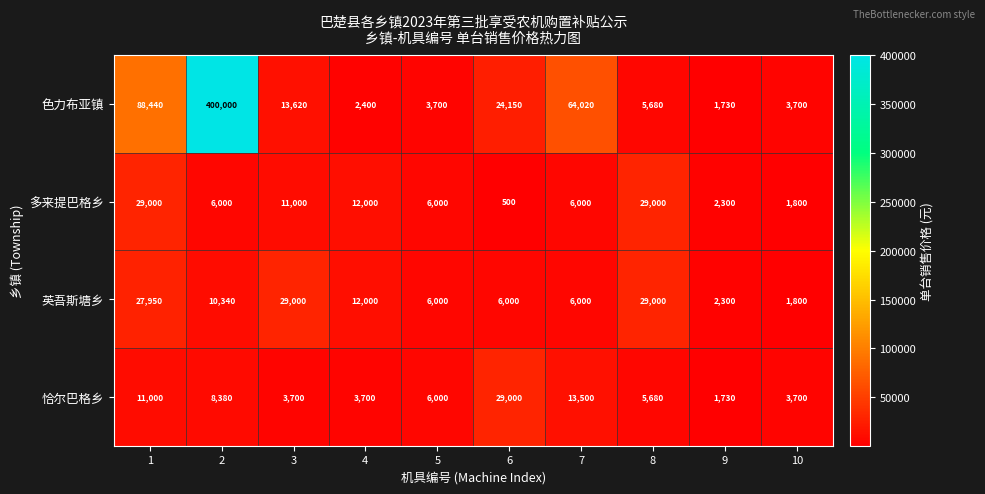

The 色力布亚镇 series shows 146745 at 1. True or false?

False